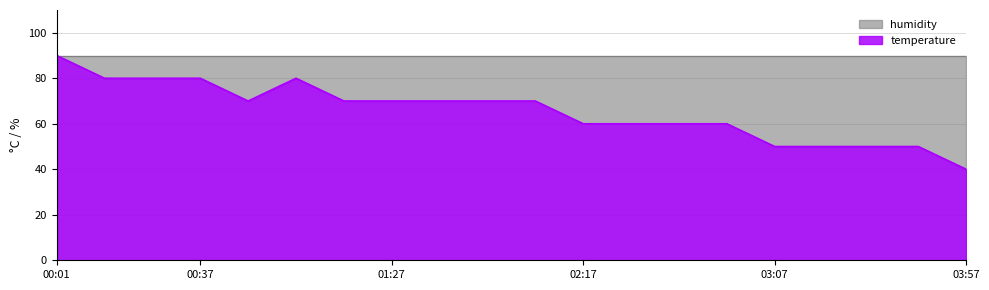

True or false: the data shows 70 at 01:27.

True